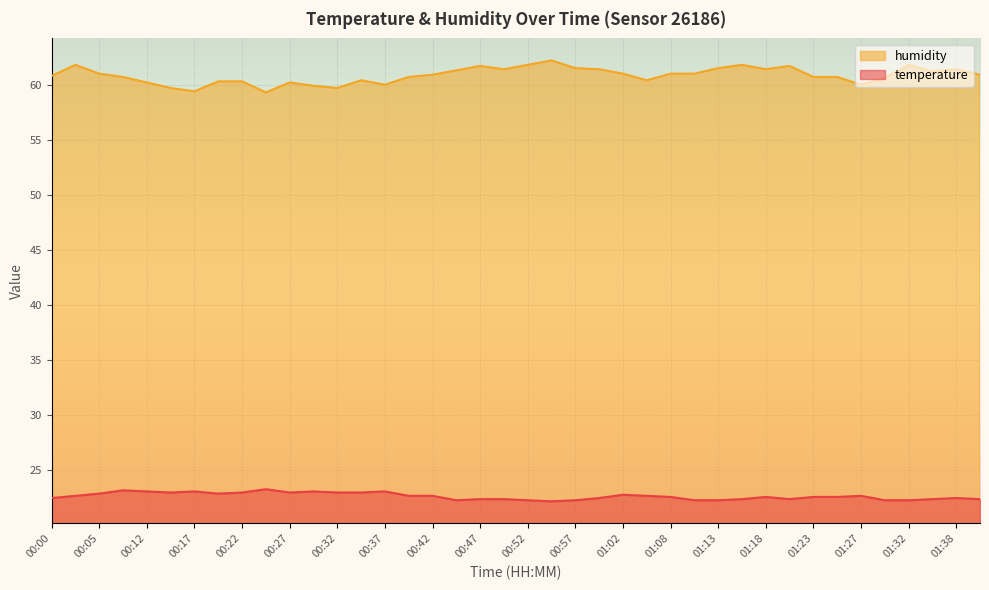

At which label does humidity first exceed 60?

00:00